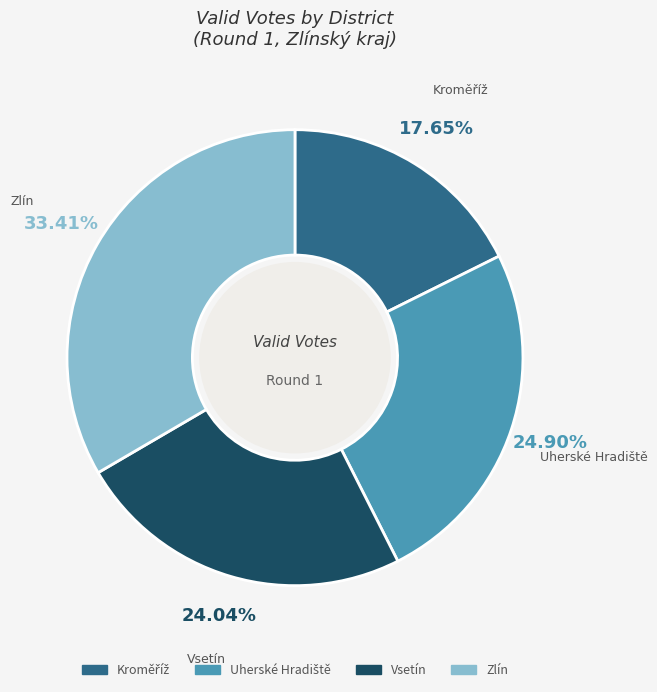

Is it true that Zlín is 25% of the pie?

False